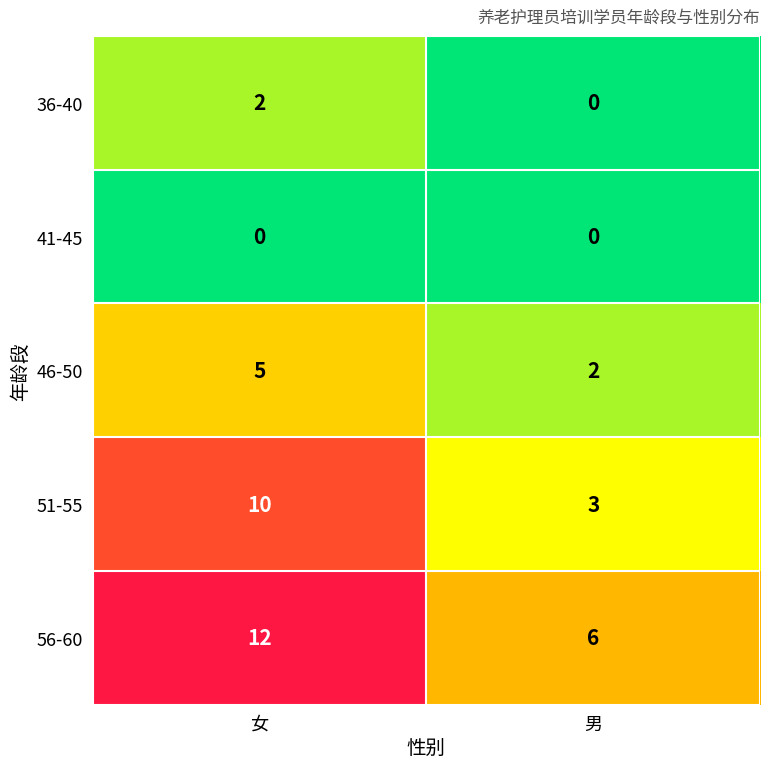

Rank the series at 女 from highest to lowest value.

56-60, 51-55, 46-50, 36-40, 41-45